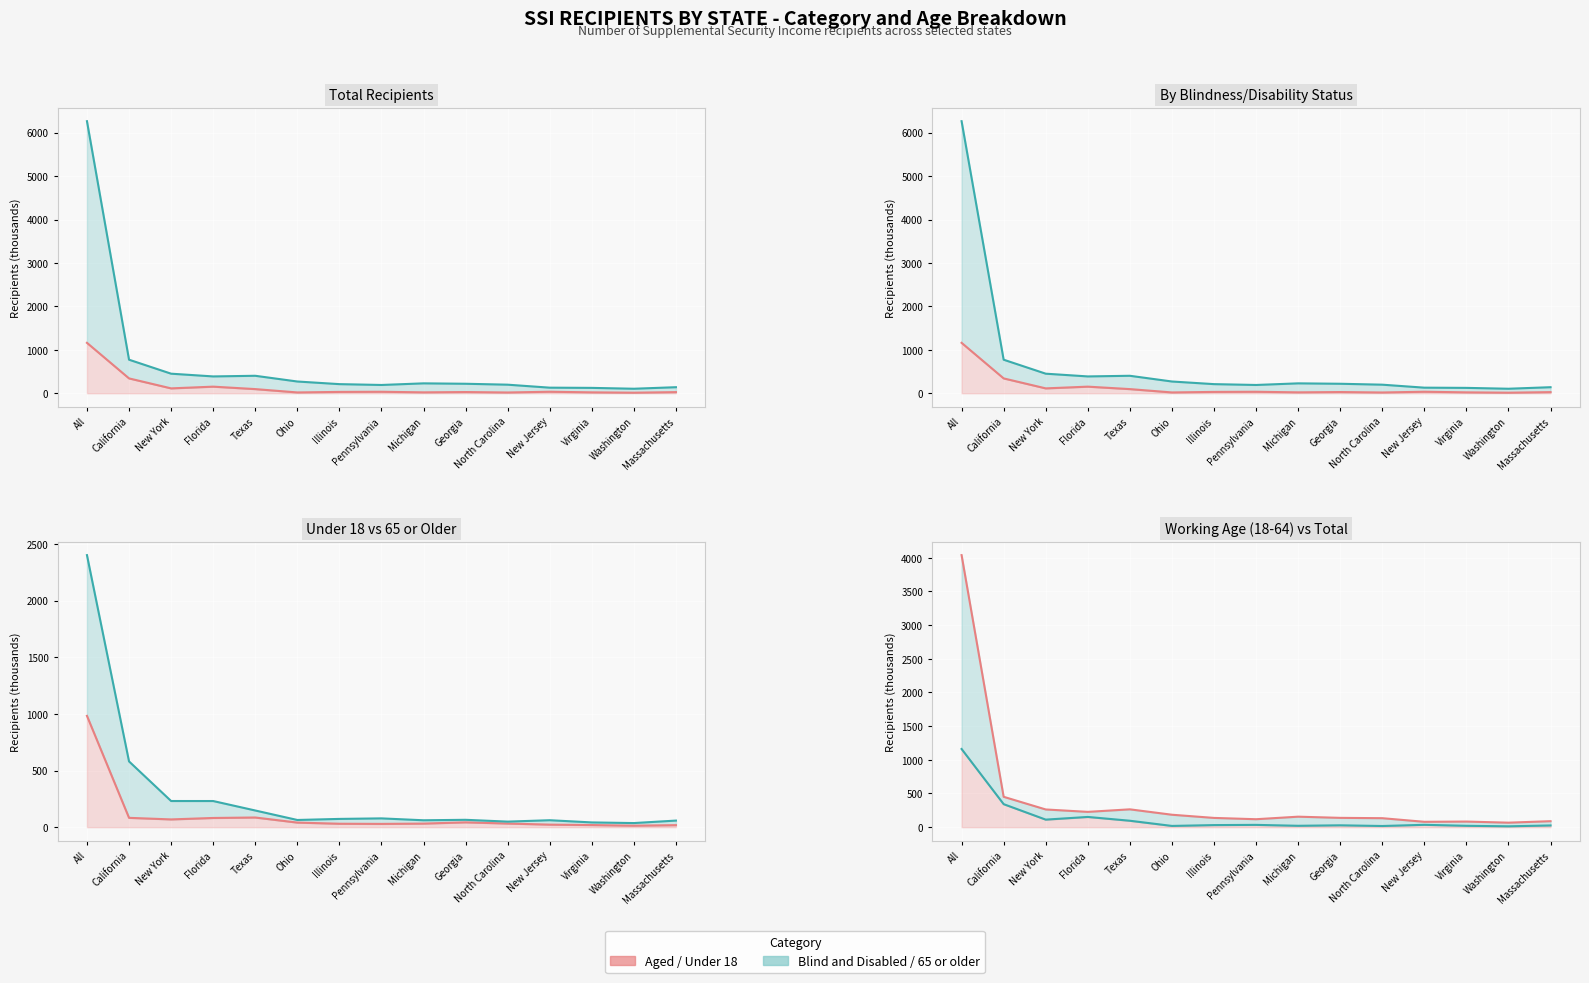

Which has a higher value, All or Massachusetts?

All